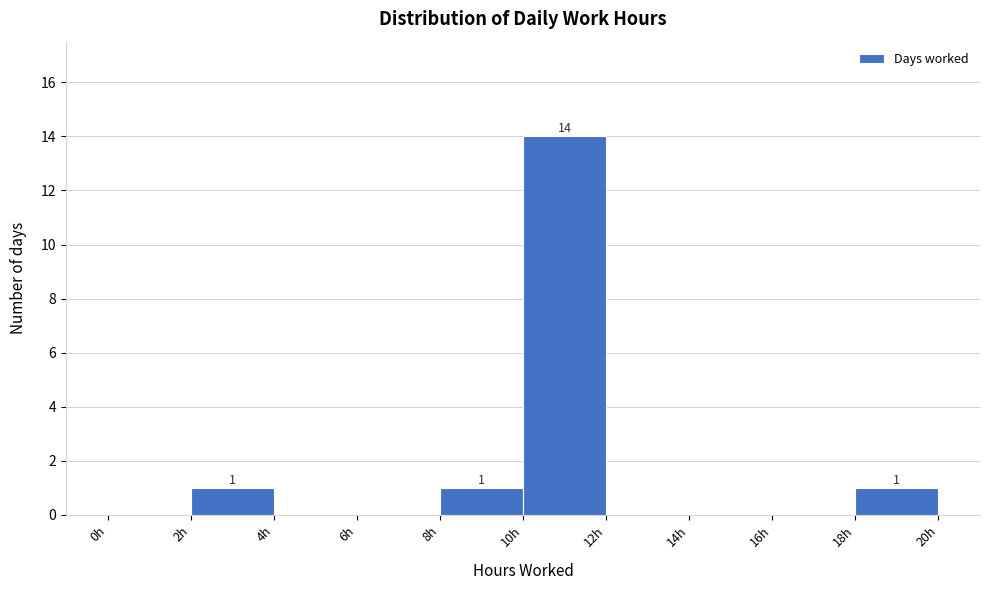

Which range on the x-axis has the tallest bar?

10 to 12